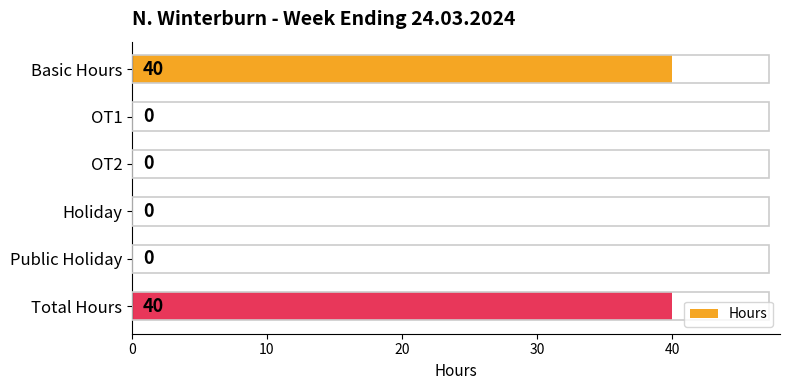

Are the bars grouped side by side (vs. stacked)?

No